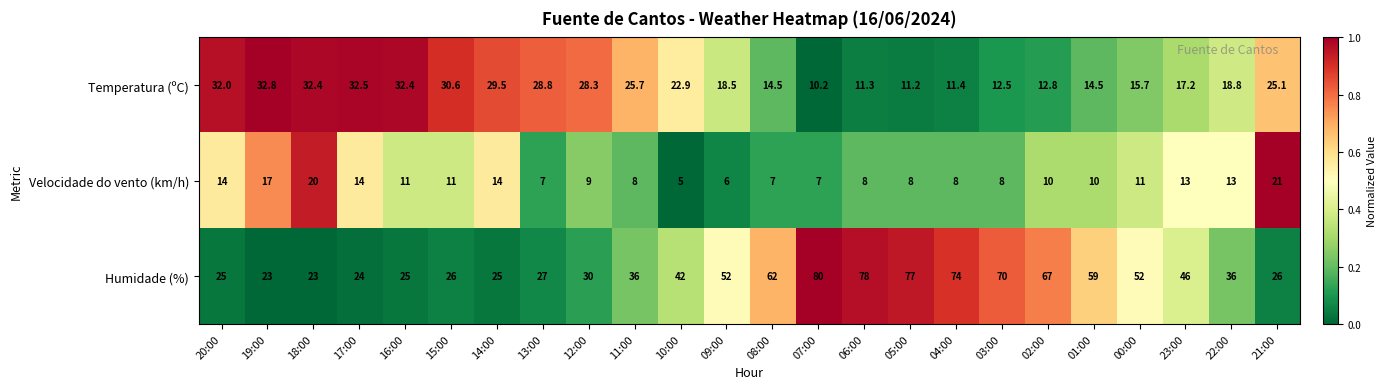

What is the maximum value shown in the chart?

80.0